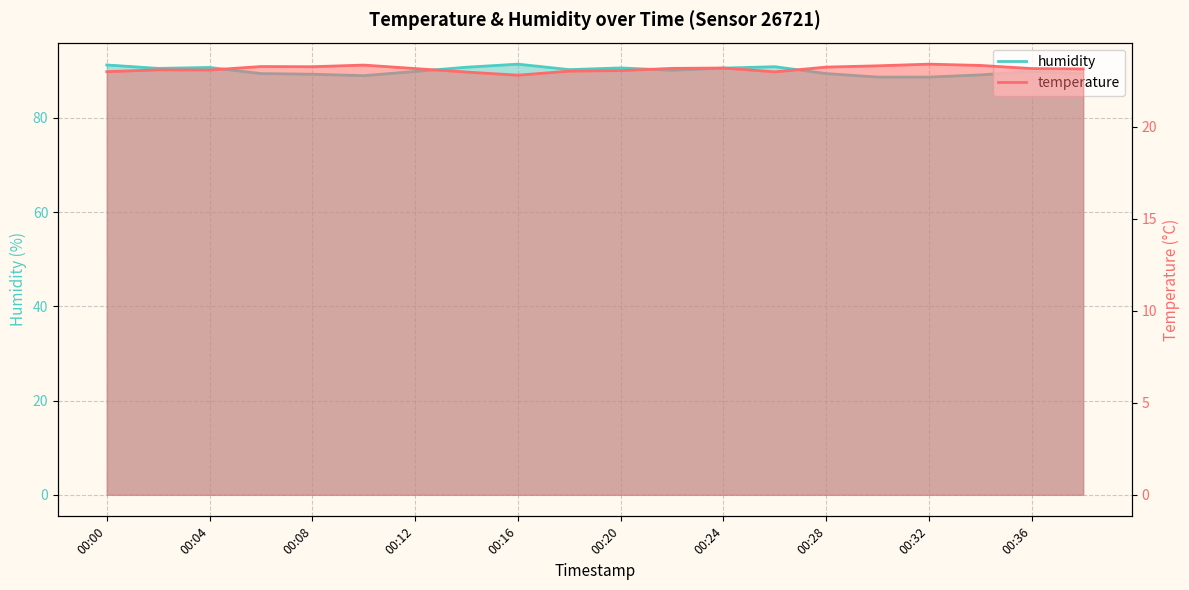

At how many categories does at least one series exceed 81?

20